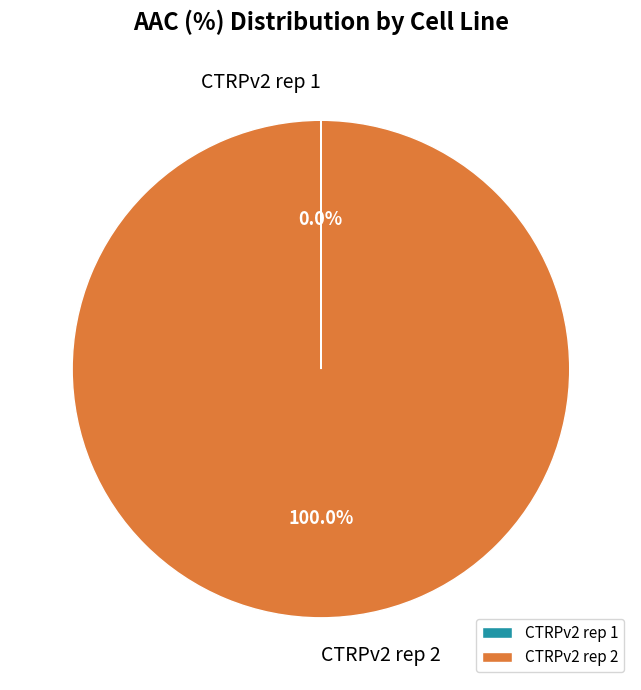

Is CTRPv2 rep 2 the majority of the pie?

Yes